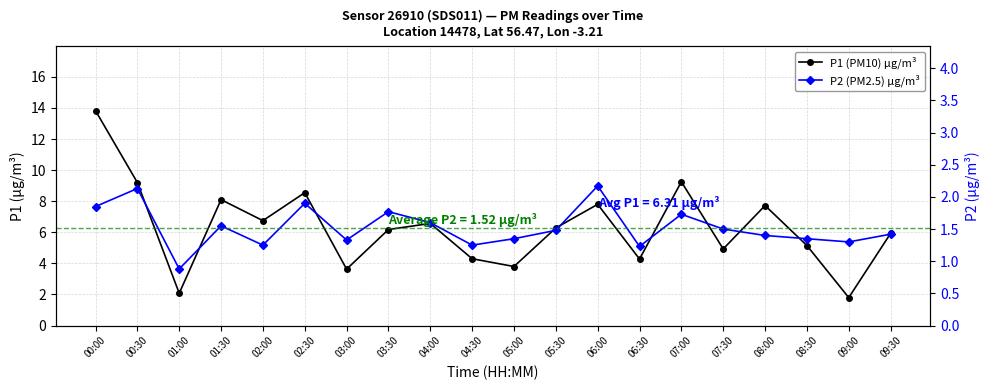

What is the difference between the maximum and minimum values in the P1 (PM10) µg/m³ series?

12.0